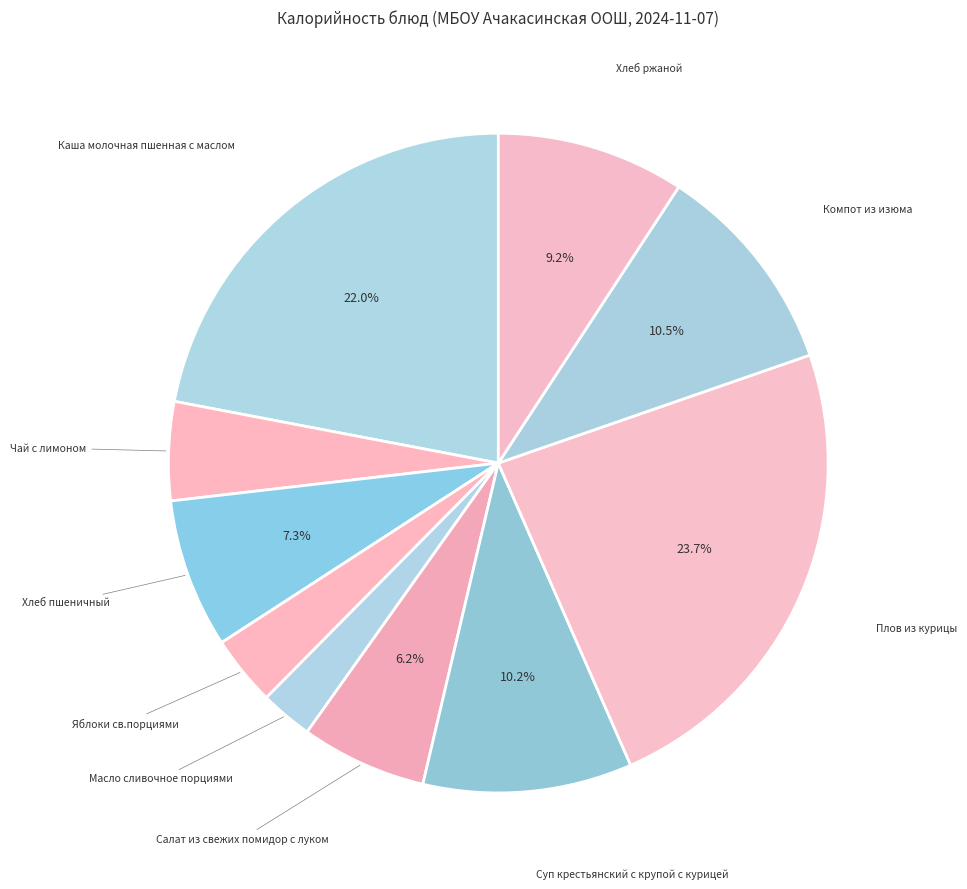

What is the smallest slice in the pie chart?

Масло сливочное порциями